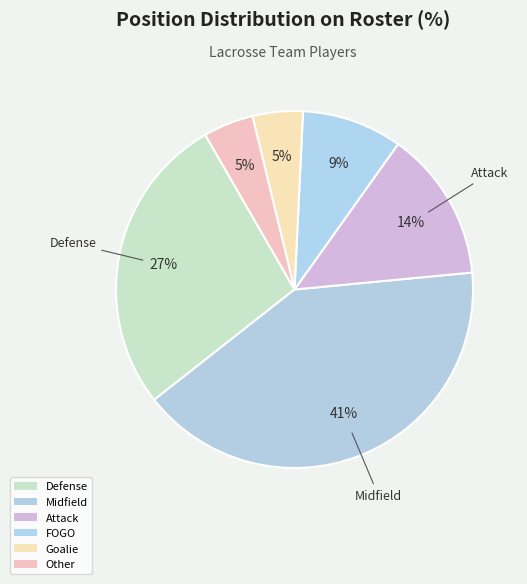

How many segments does this pie chart have?

6